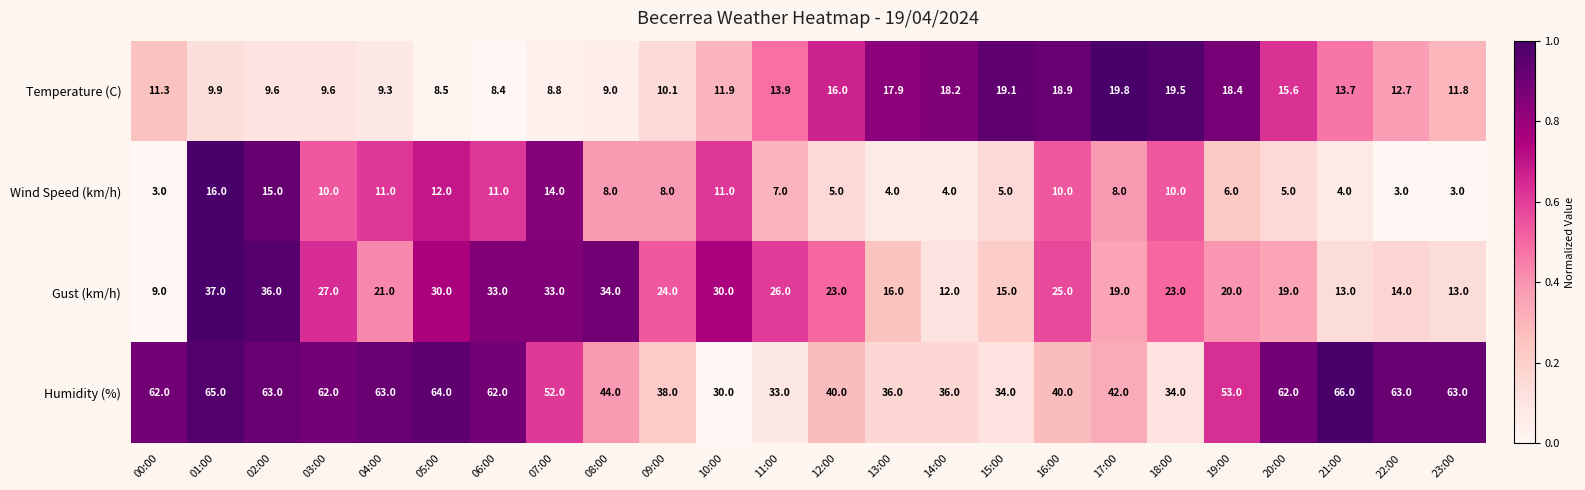

What is the total value across all series at 04:00?

104.3